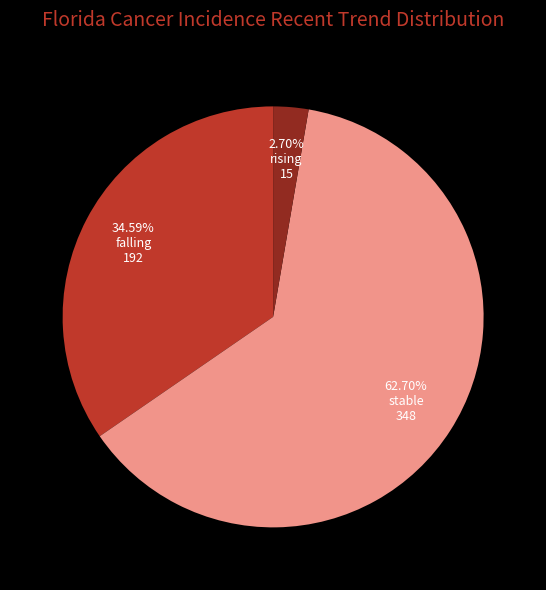

Rank the categories by value from lowest to highest.

rising, falling, stable